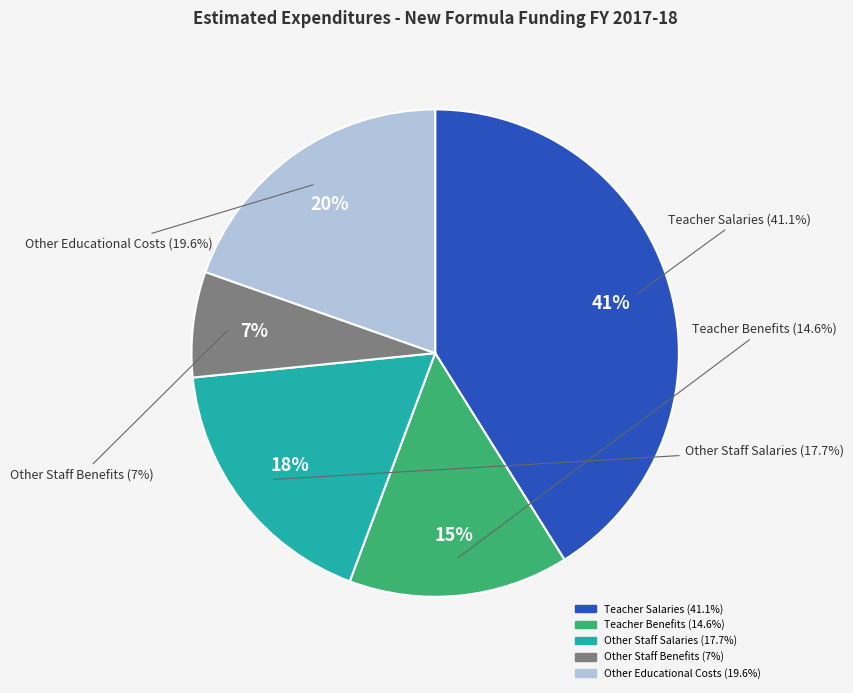

What is the change in value from Other Staff Benefits (7%) to Other Educational Costs (19.6%)?

+197153702.6